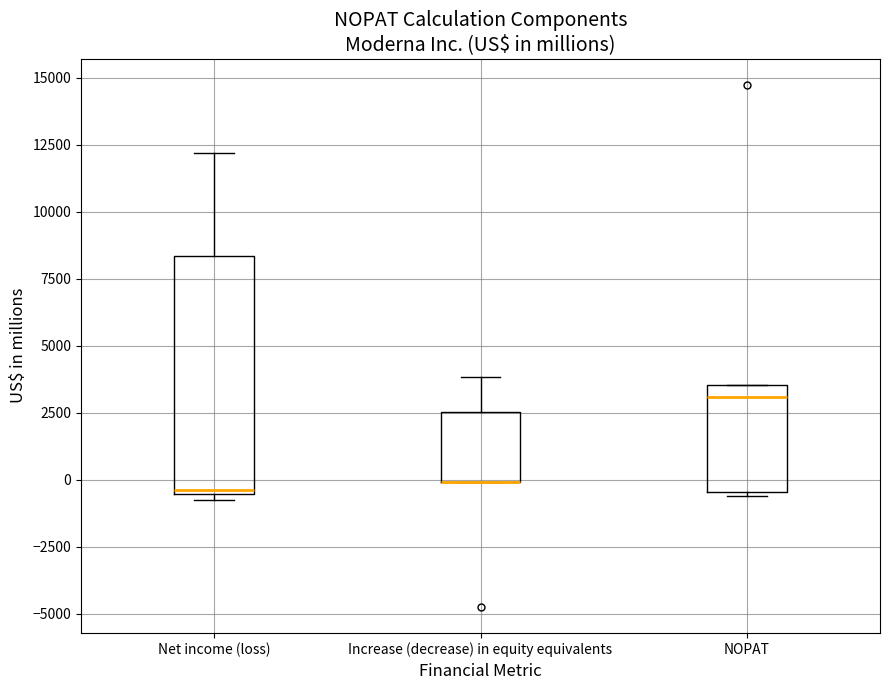

Where is the upper edge of the box for Increase (decrease) in equity equivalents on the y-axis? The values are not printed on the chart, so give them approximately, as read against the axis.

2500